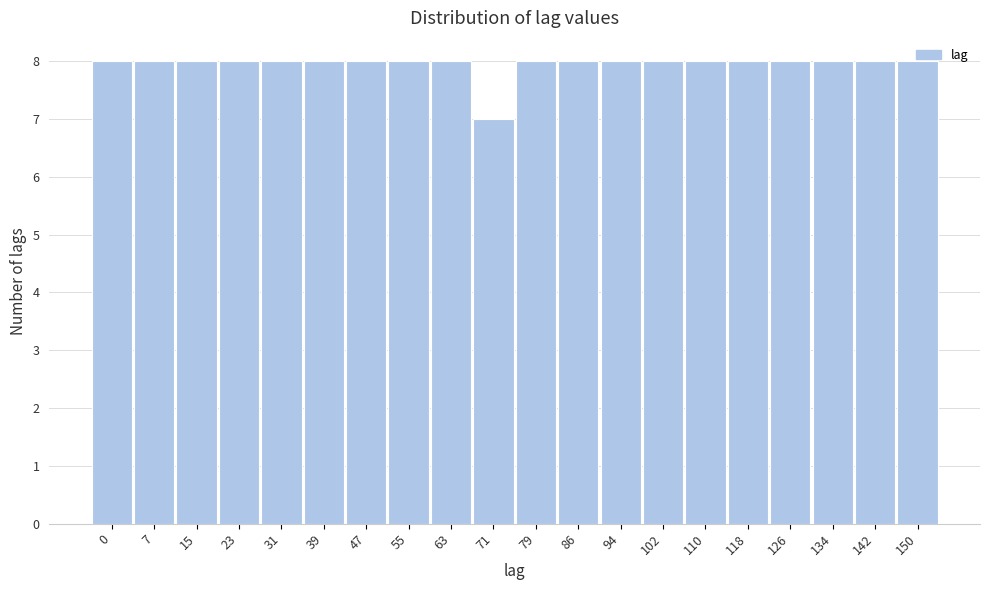

What is the value of the 4th bar from the left?

8